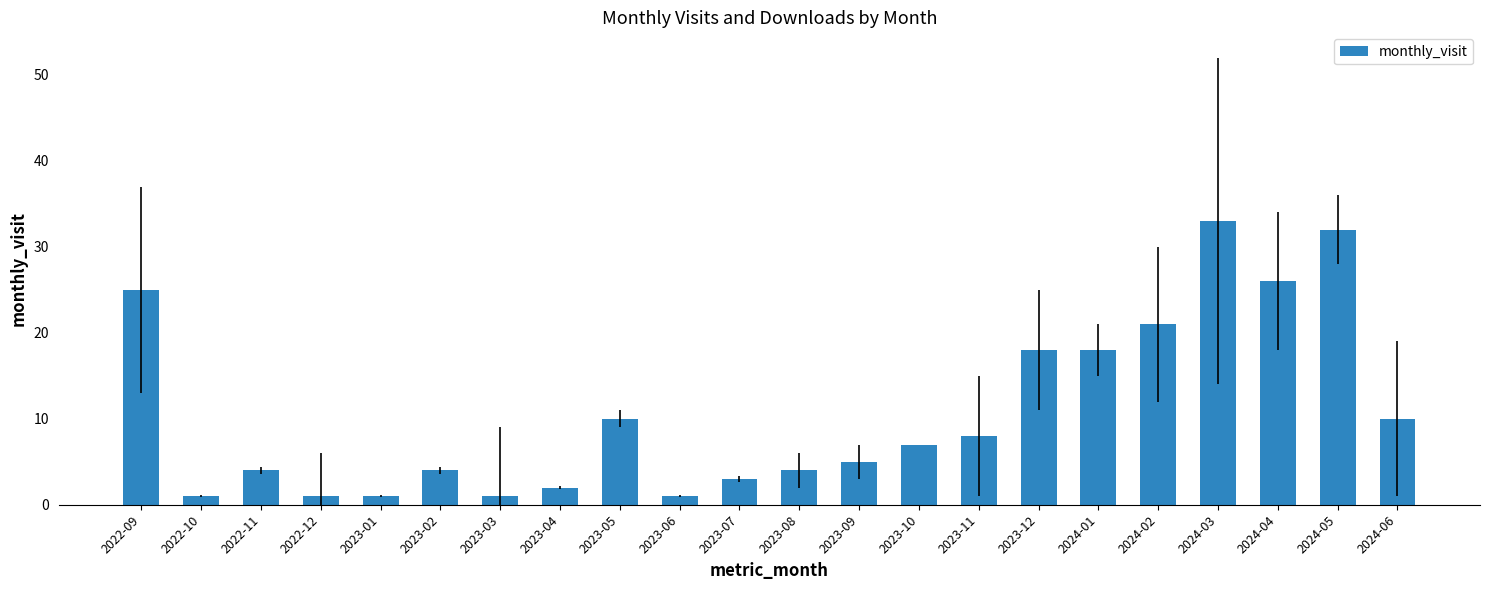

Is it true that the value at 2024-06 is 3?

False